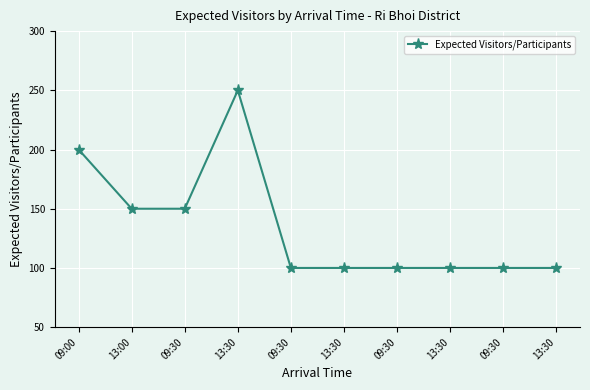

What is the sum of all values?

1350